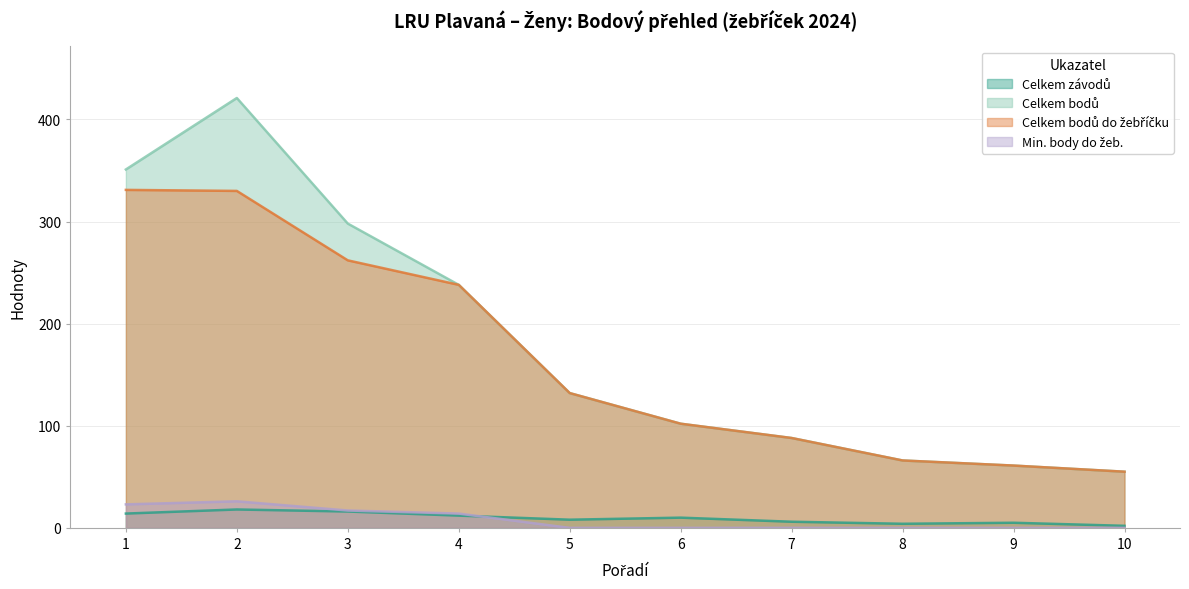

Count the Min. body do žeb. values in the range 0 to 17.

8